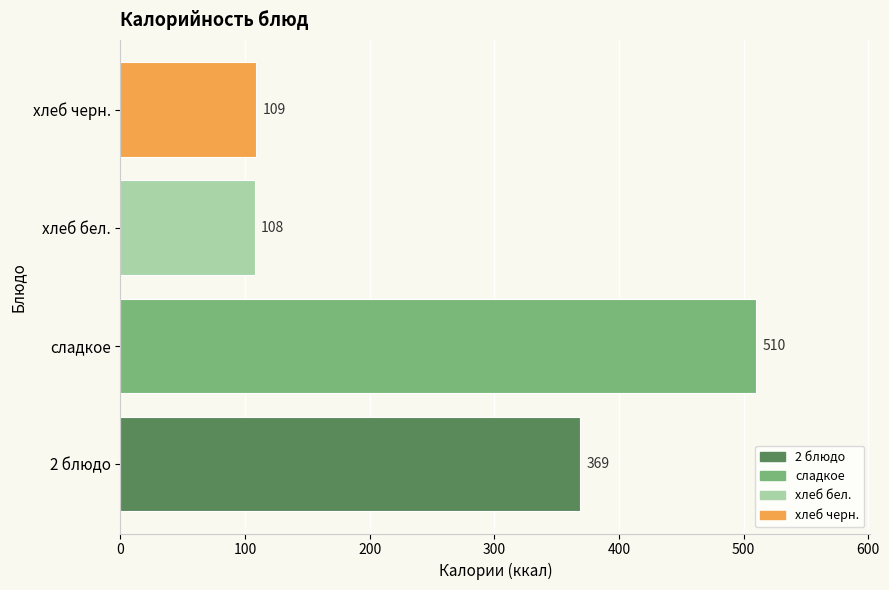

What is the smallest value displayed?

108